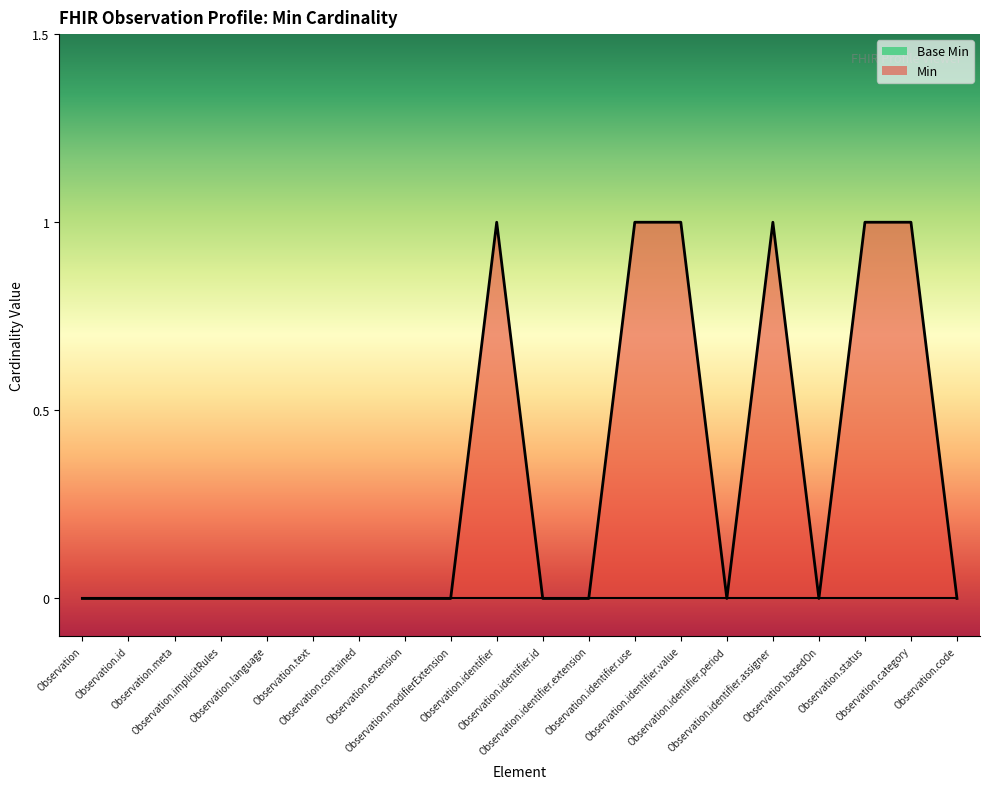

How many lines are shown in the chart?

2